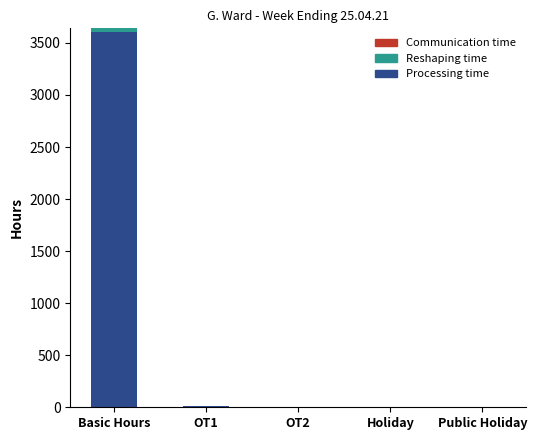

At which category is the sum across all series the highest?

Basic Hours